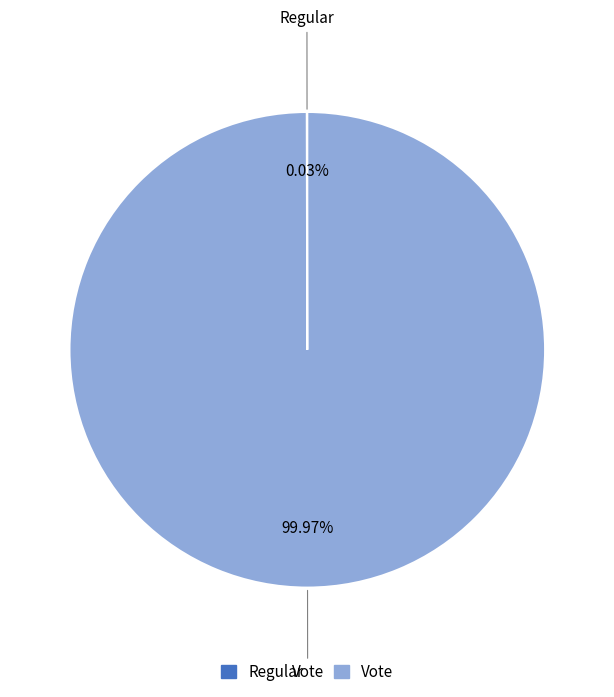

What is the majority slice?

Vote